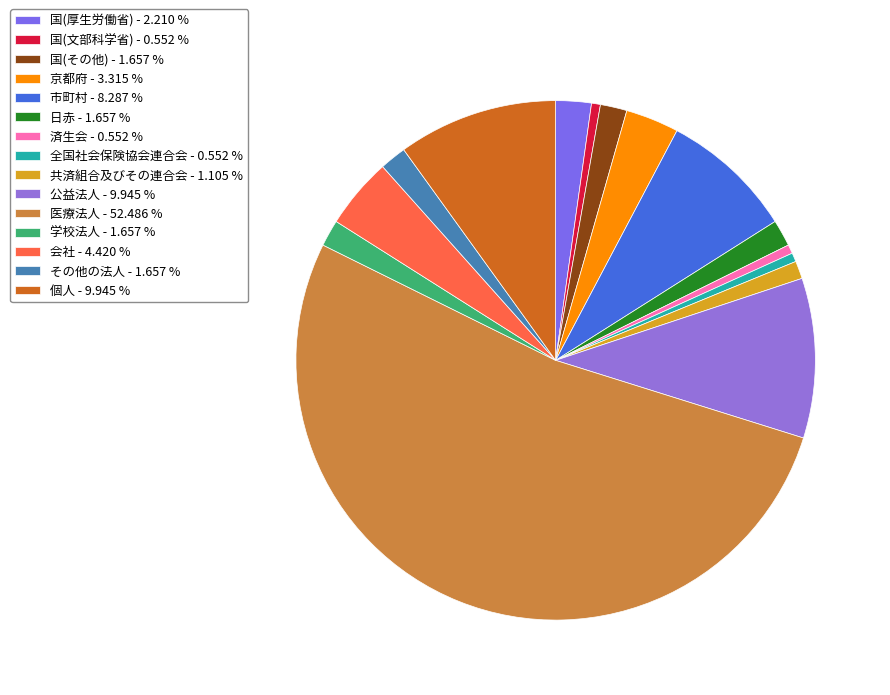

Which category accounts for the majority?

医療法人